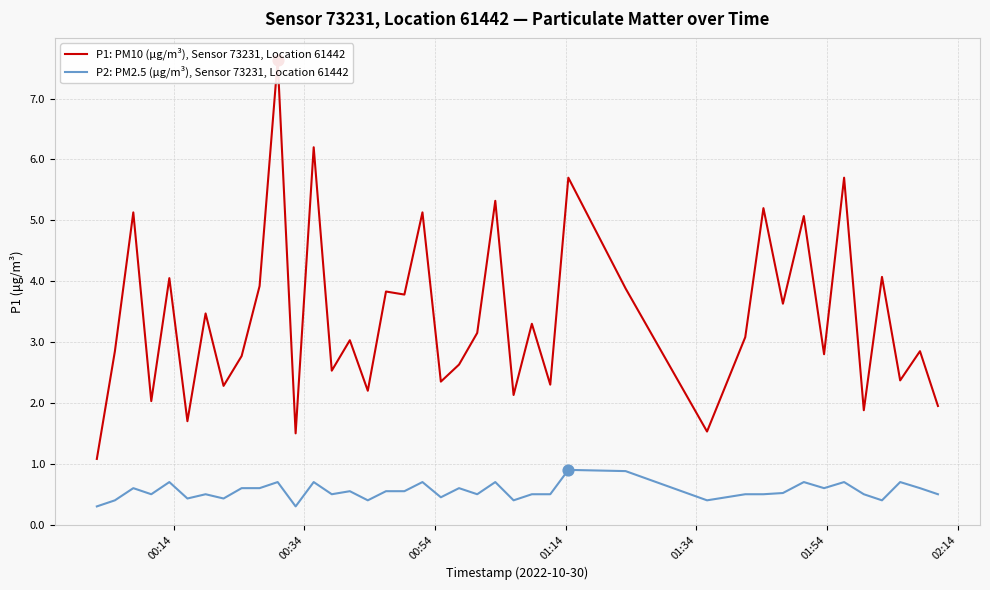

What are all the series names shown in the legend?

P1: PM10 (μg/m³), Sensor 73231, Location 61442, P2: PM2.5 (μg/m³), Sensor 73231, Location 61442